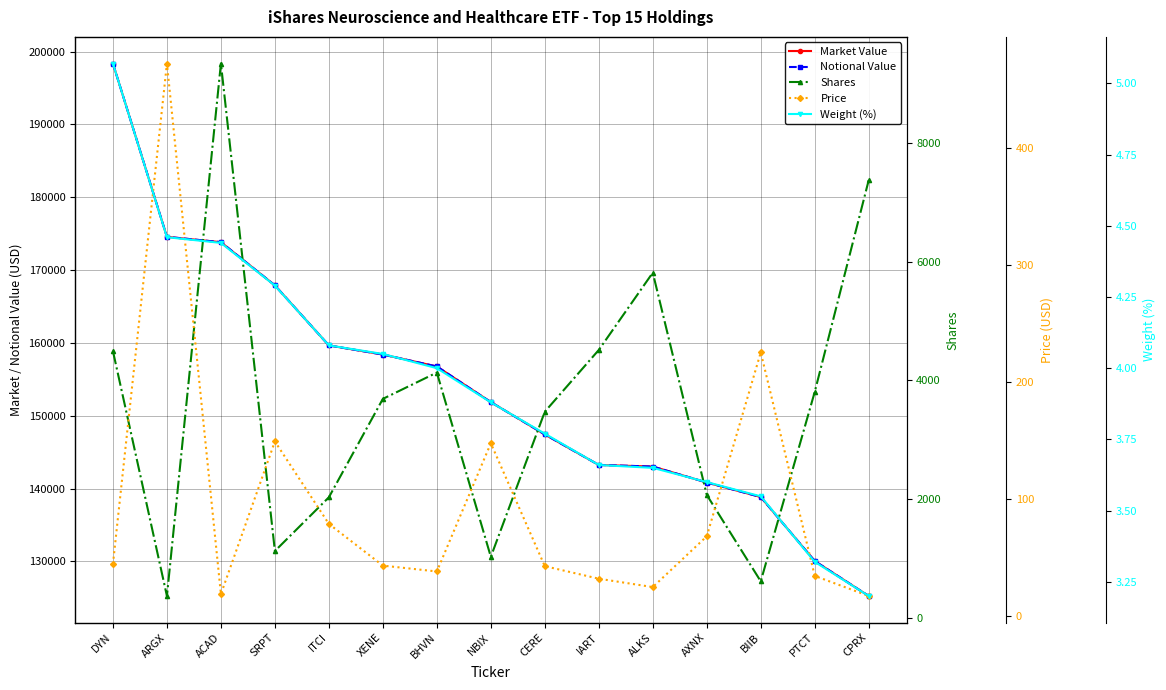

The value of Market Value at BHVN is 100443.7. True or false?

False